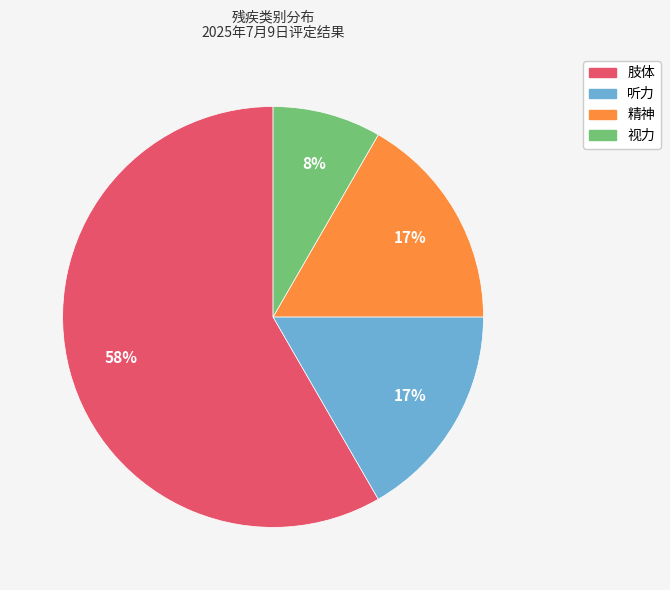

True or false: 精神 accounts for 4% of the total.

False